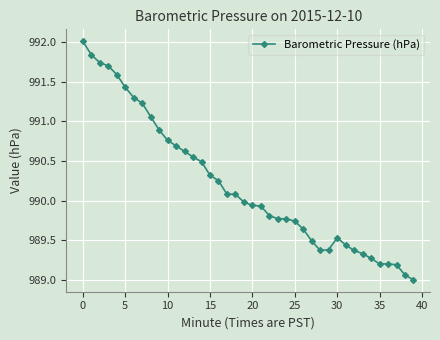

What is the value of the 40th point from the left?

989.0